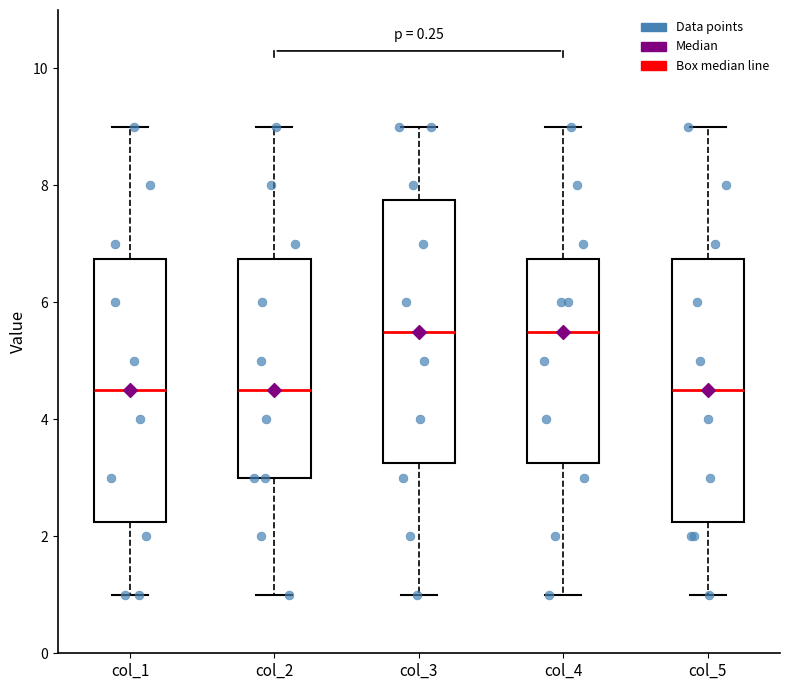

Reading left to right, read every box against the y-axis: the position of its median line, the range the box covers, and the ends of its whiskers. The values are not printed on the chart, so give them approximately, as read against the axis.

col_1: median 4.6, box 2.2 to 6.8, whiskers 1.0 to 9.0
col_2: median 4.6, box 3.0 to 6.8, whiskers 1.0 to 9.0
col_3: median 5.6, box 3.2 to 7.8, whiskers 1.0 to 9.0
col_4: median 5.6, box 3.2 to 6.8, whiskers 1.0 to 9.0
col_5: median 4.6, box 2.2 to 6.8, whiskers 1.0 to 9.0